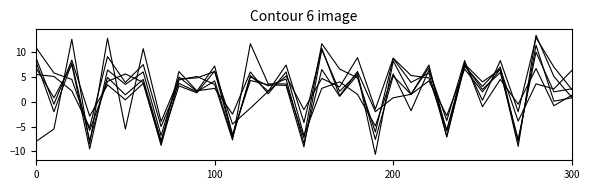

How many lines are shown in the chart?

6